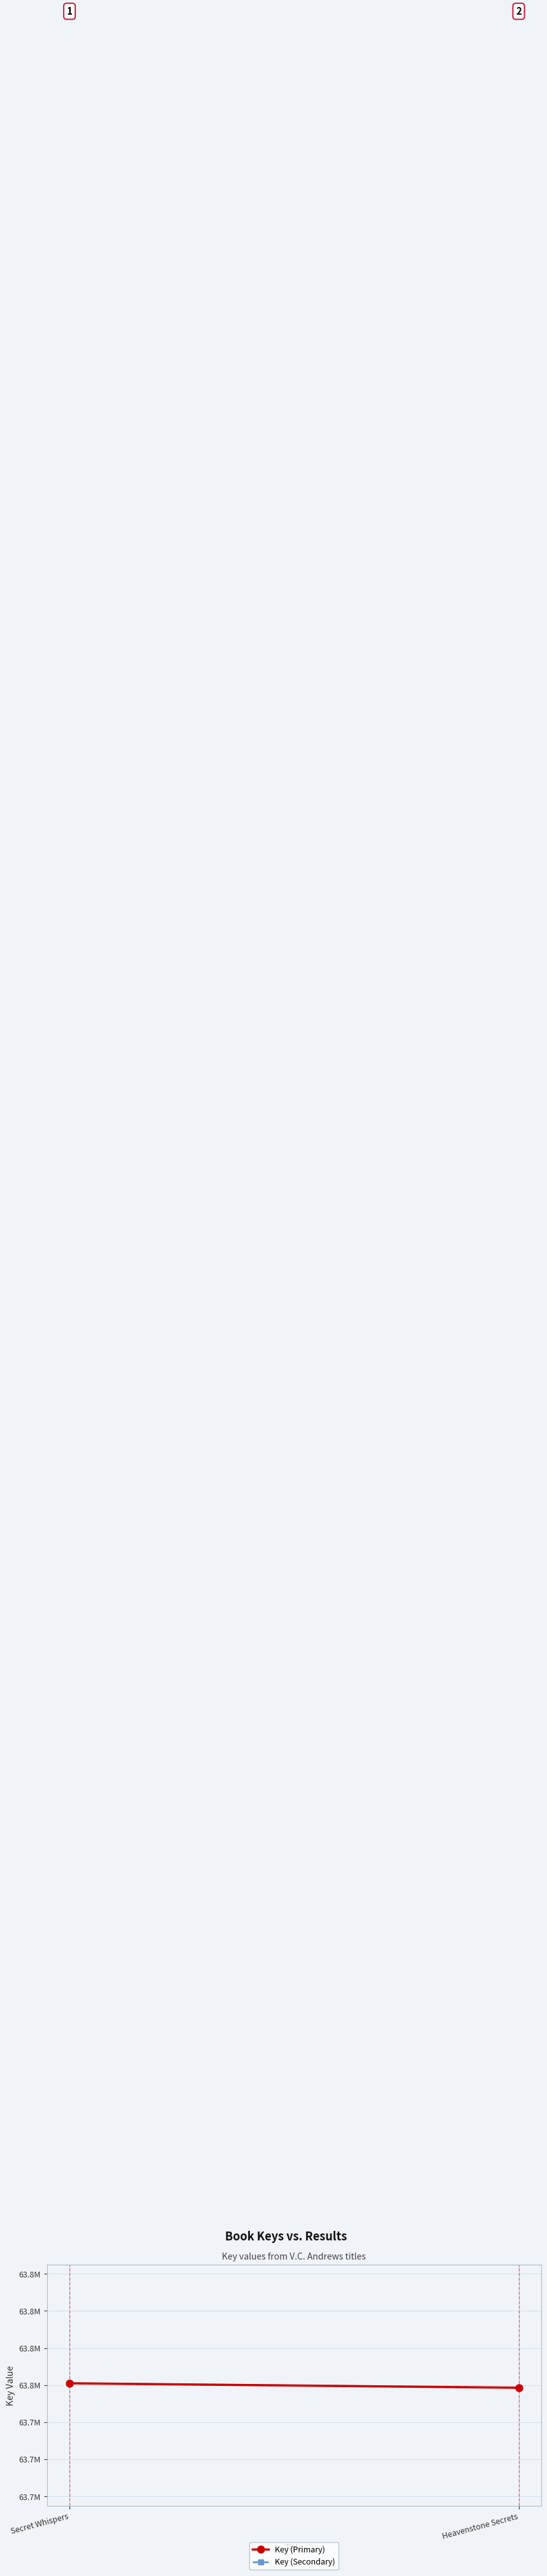

Which series has the widest spread of values?

Key (Primary)